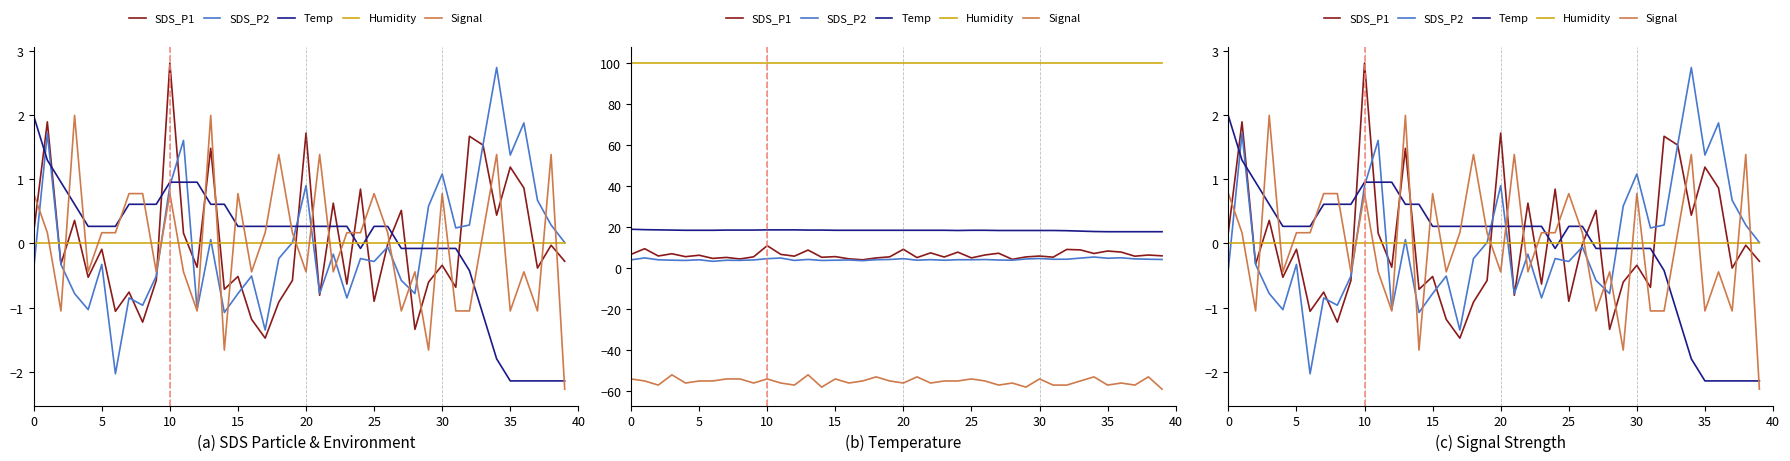

What is the difference between the second highest and second lowest values in the Temp series?

3.4